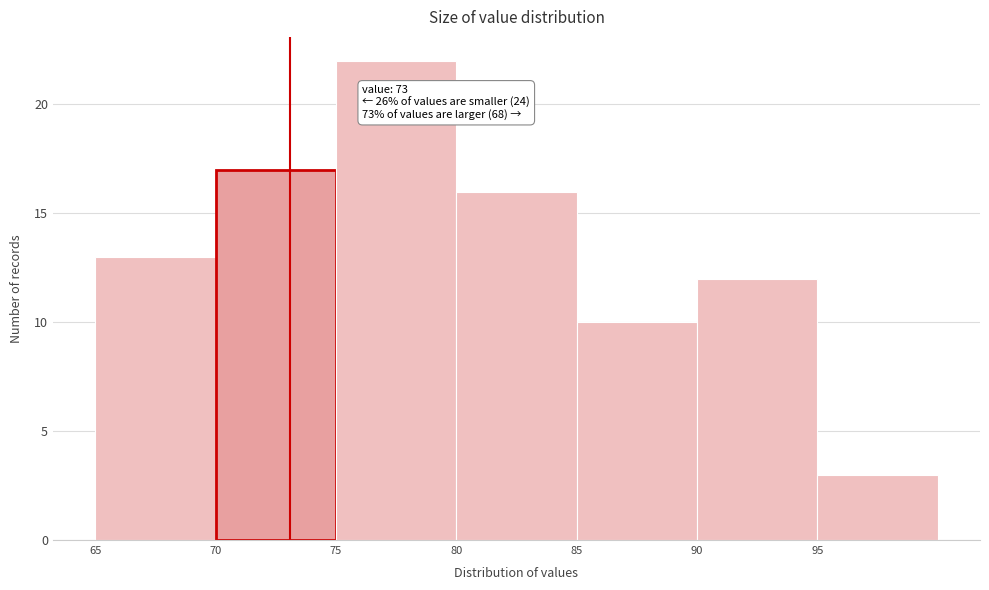

Which range on the x-axis has the tallest bar?

75 to 80